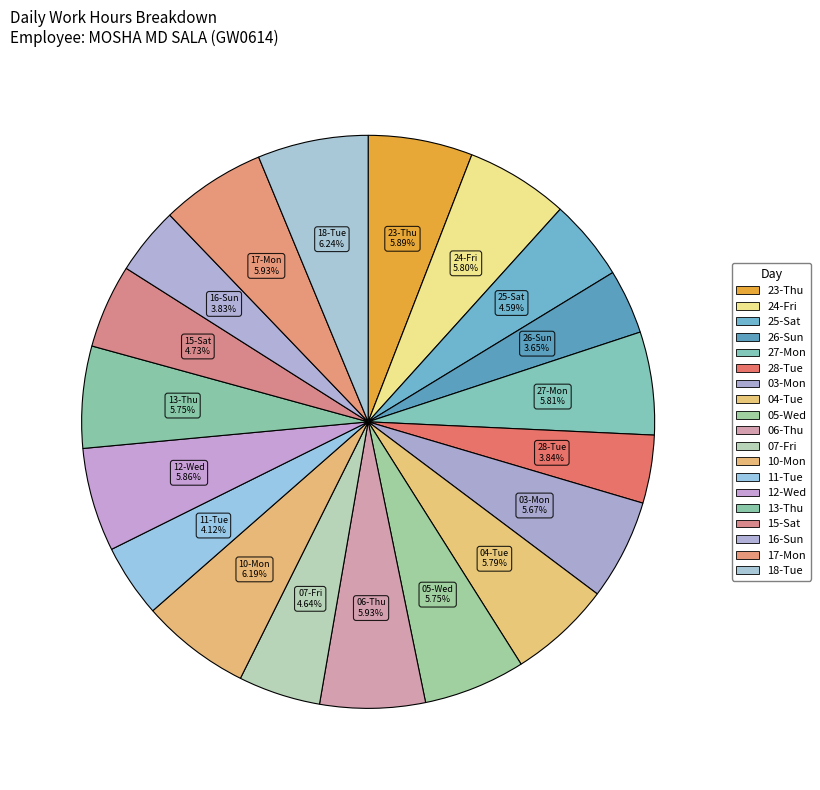

The 17-Mon slice represents 1% of the pie. True or false?

False